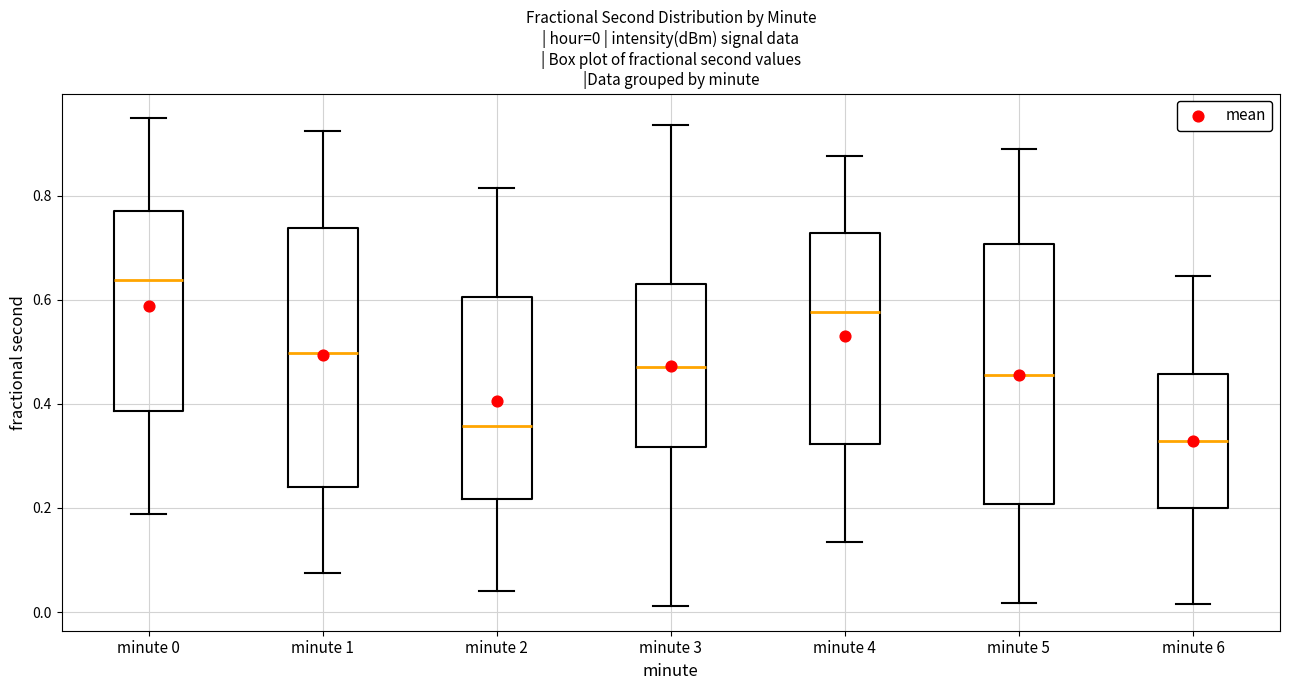

Which box has the lowest median line?

minute 6